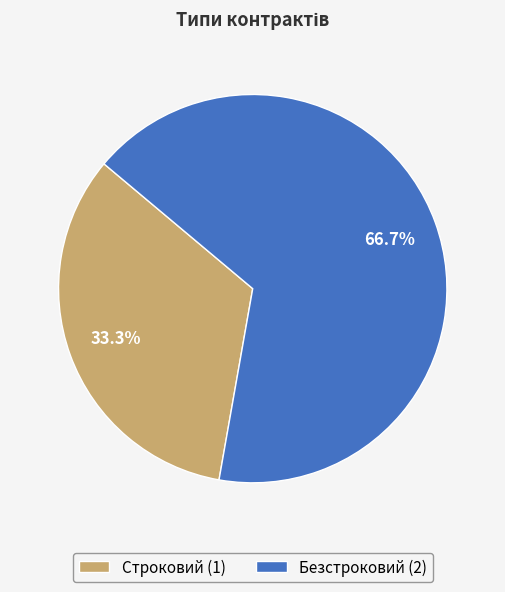

How many slices are in this pie chart?

2